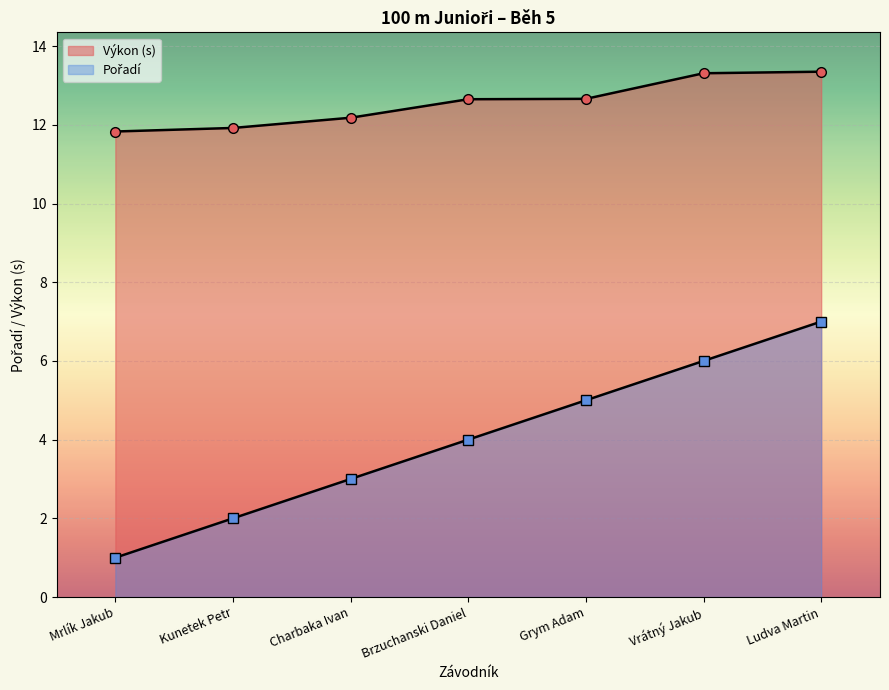

Rank the series by their average value, from lowest to highest.

Pořadí, Výkon (s)